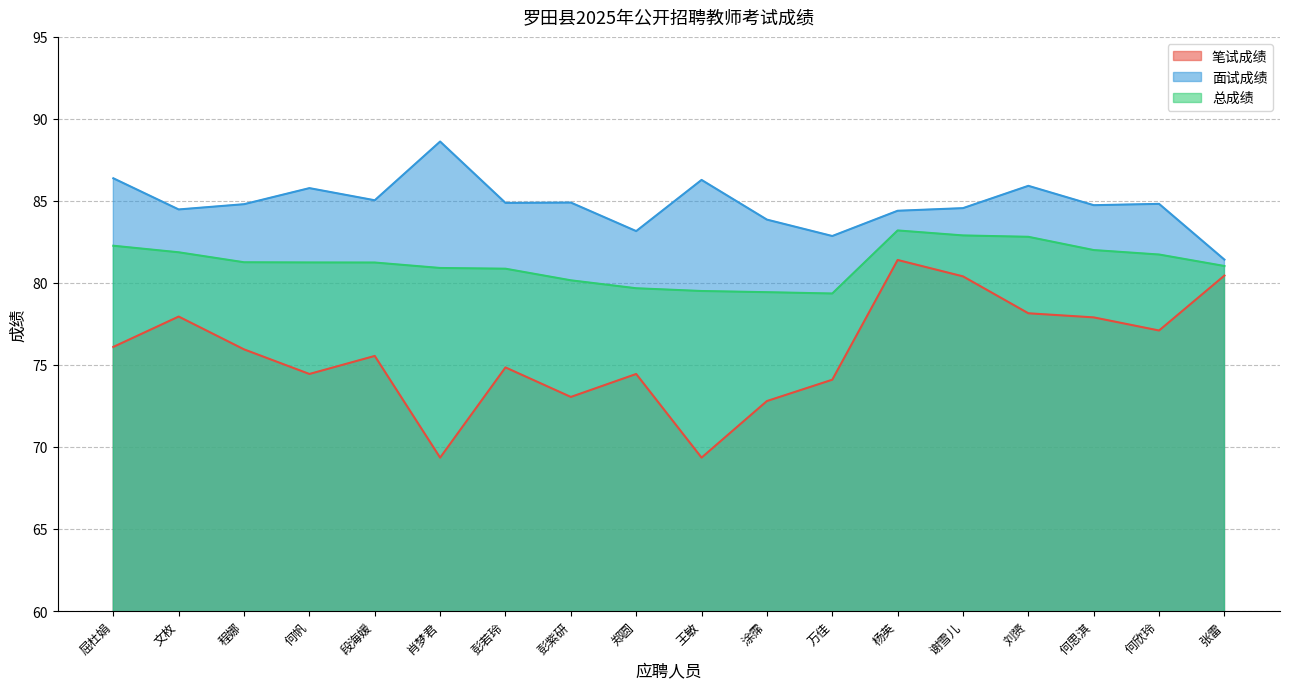

At which category does the chart reach its minimum across all series?

肖梦君